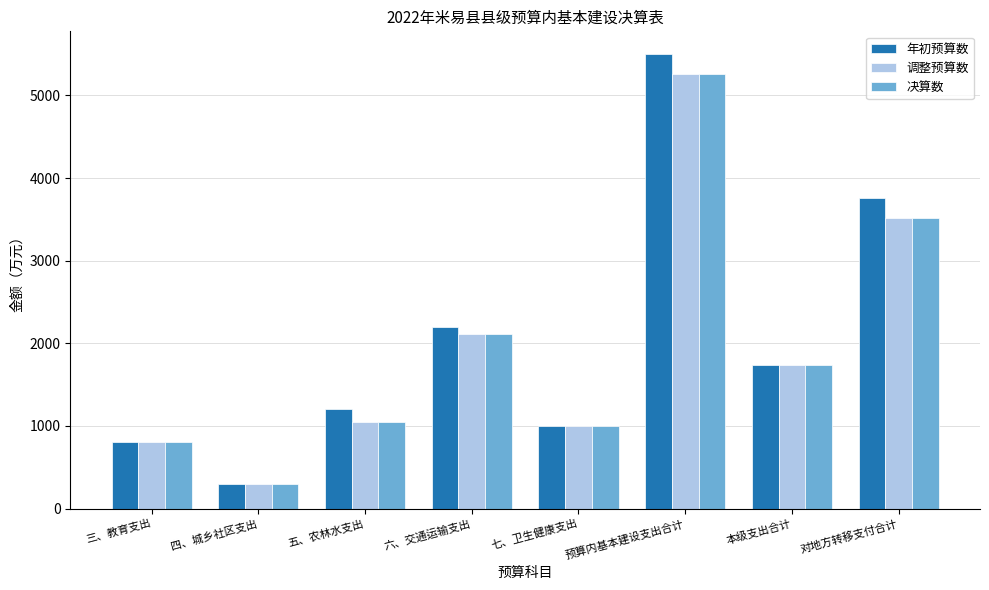

What is the value of the 调整预算数 bar at the 7th from the left?

1742.1